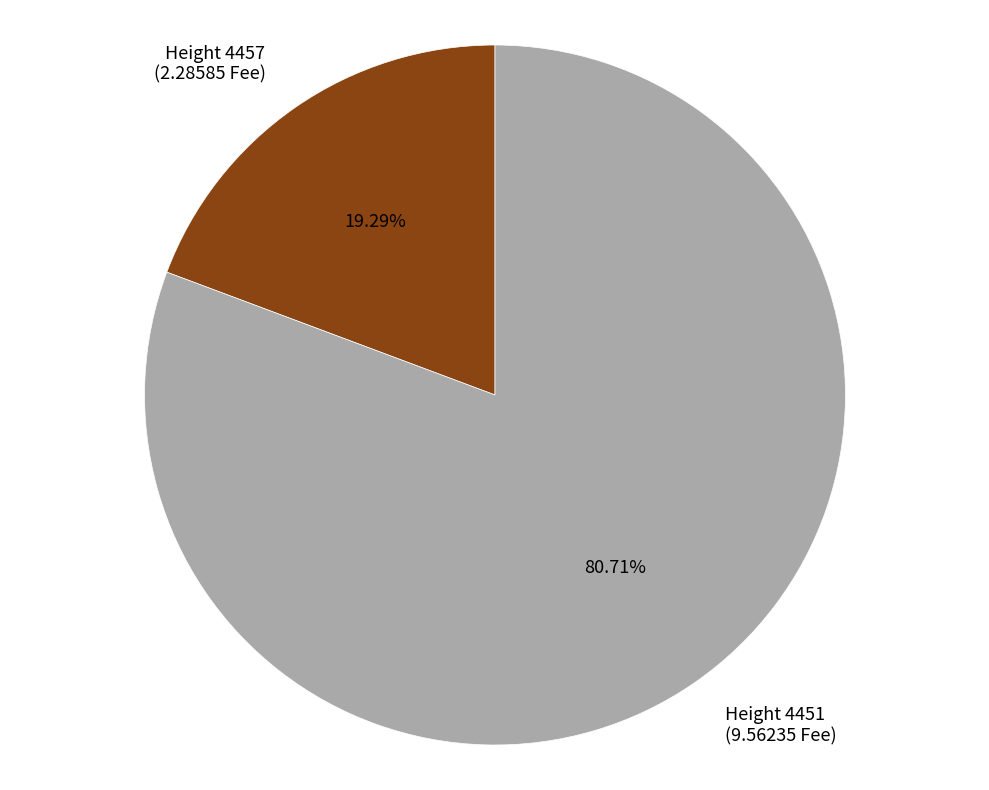

To the nearest percent, what is the average slice percentage?

50%